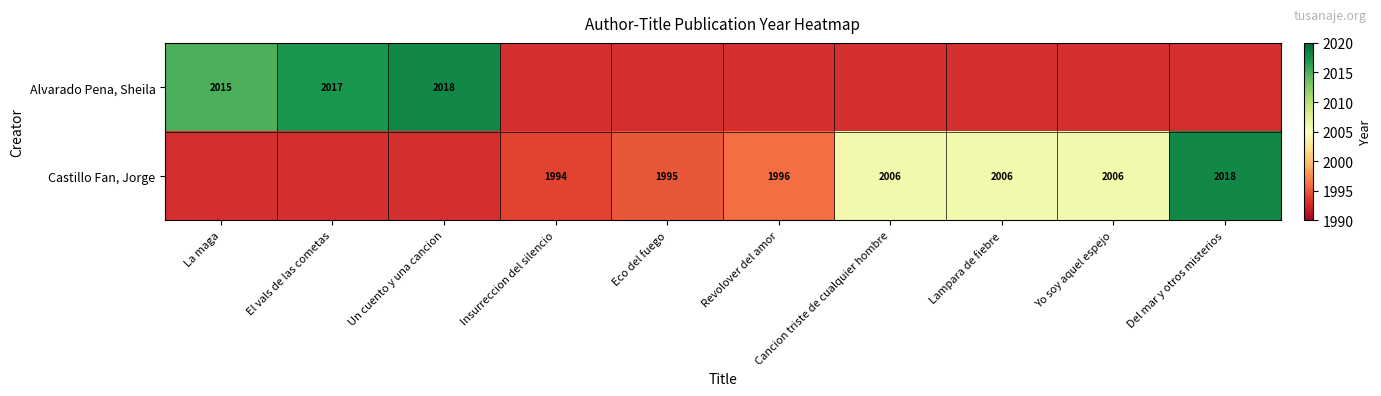

The Castillo Fan, Jorge series shows 3209 at Eco del fuego. True or false?

False